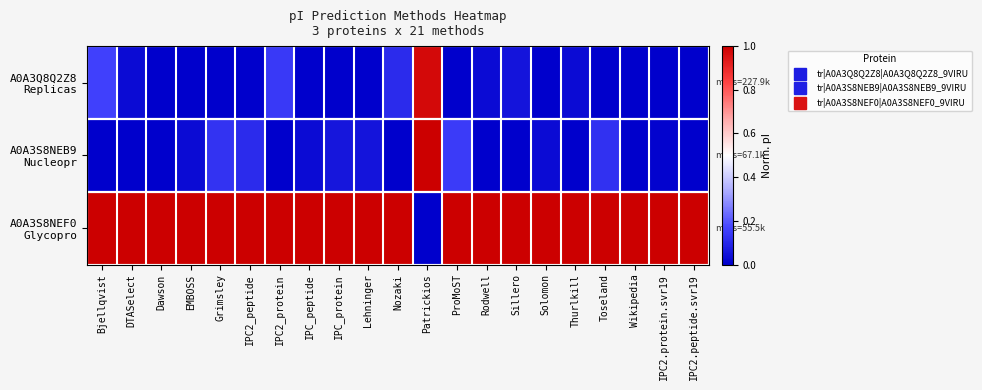

At which category is the sum across all series the highest?

Patrickios